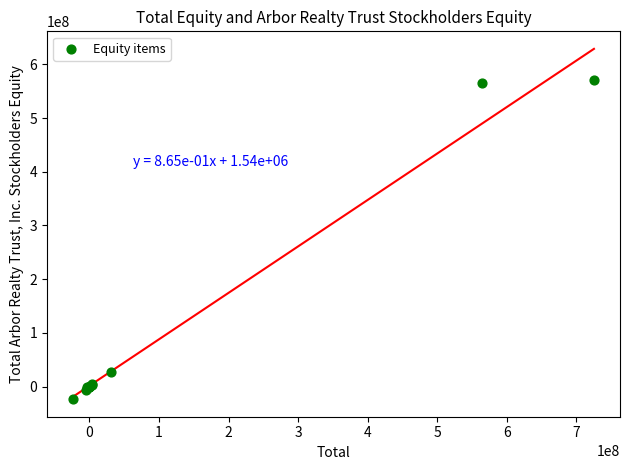

What Y value in the scatter plot is closest to 273522624?

27926806